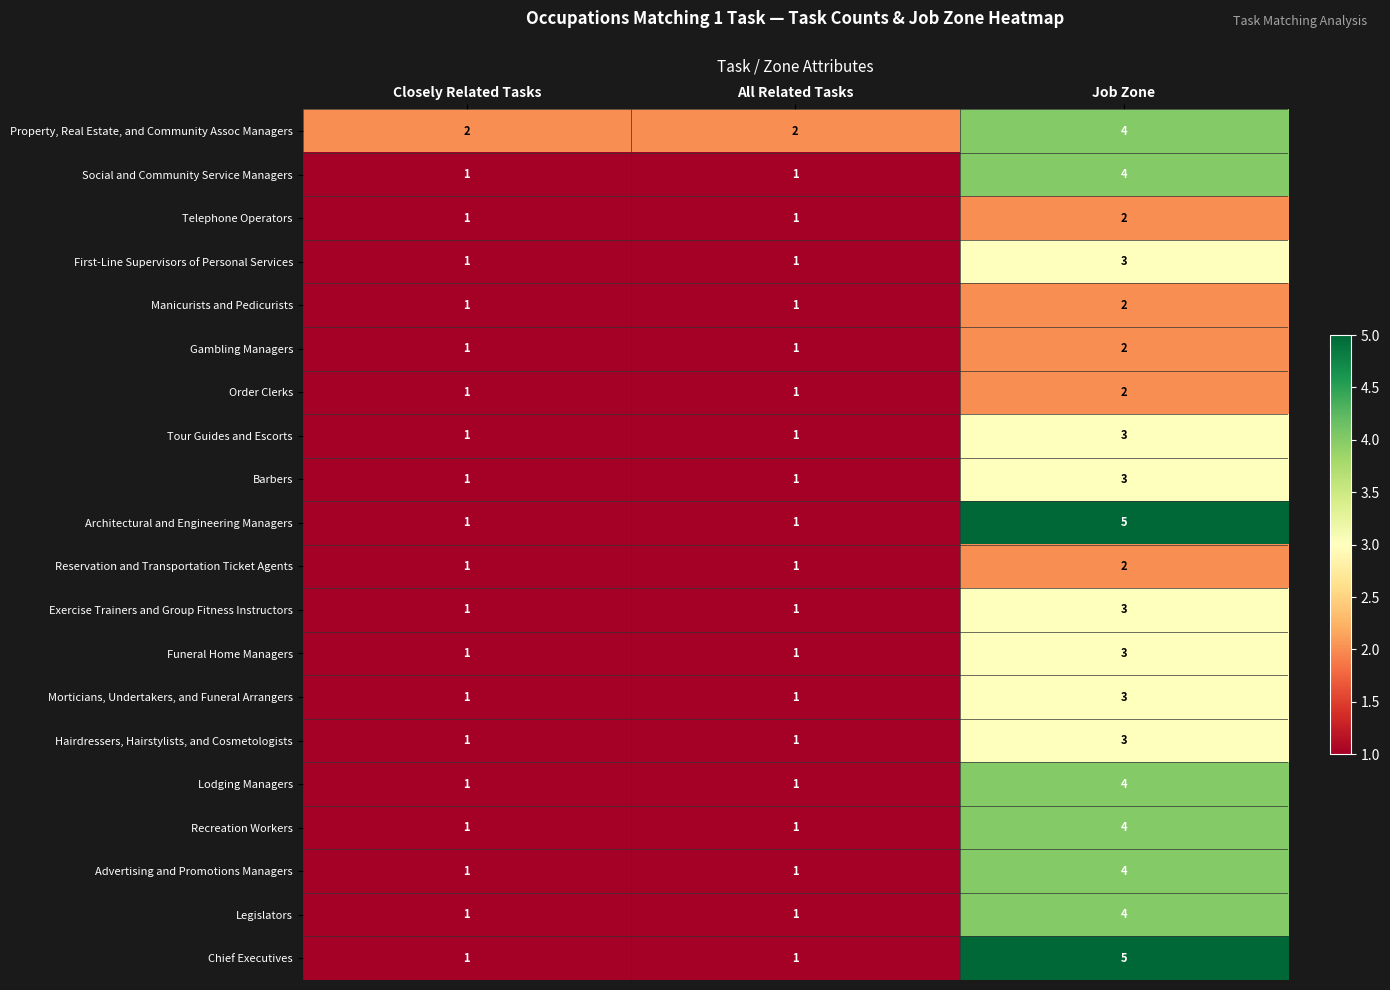

Which category has the highest value in the Social and Community Service Managers series?

Job Zone